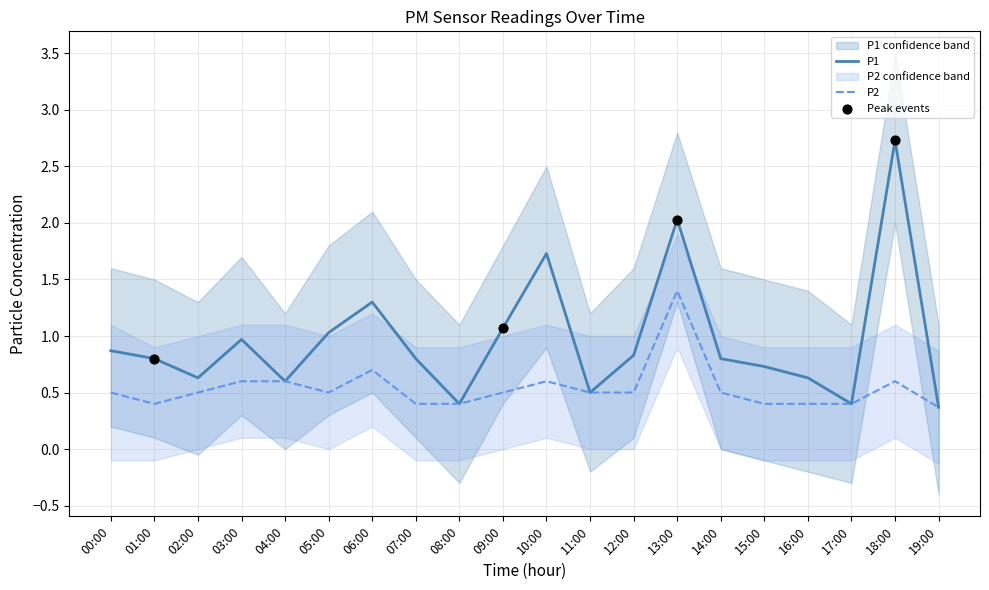

At how many categories does at least one series exceed 1?

6